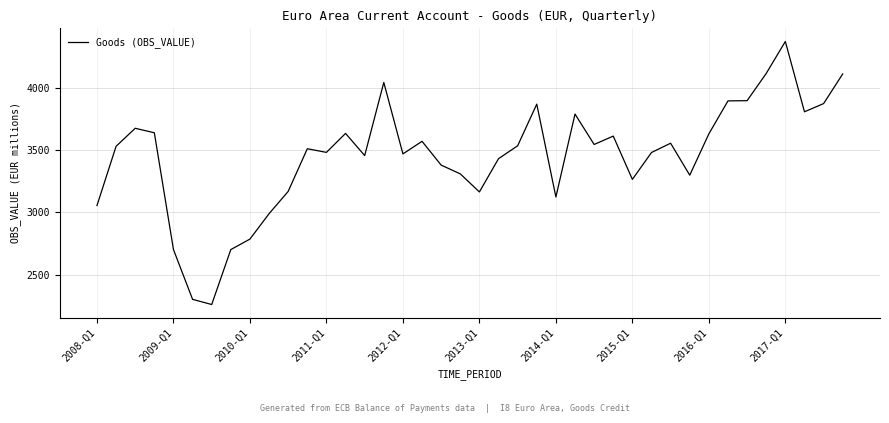

True or false: the data has more than 1 interior local peaks.

True